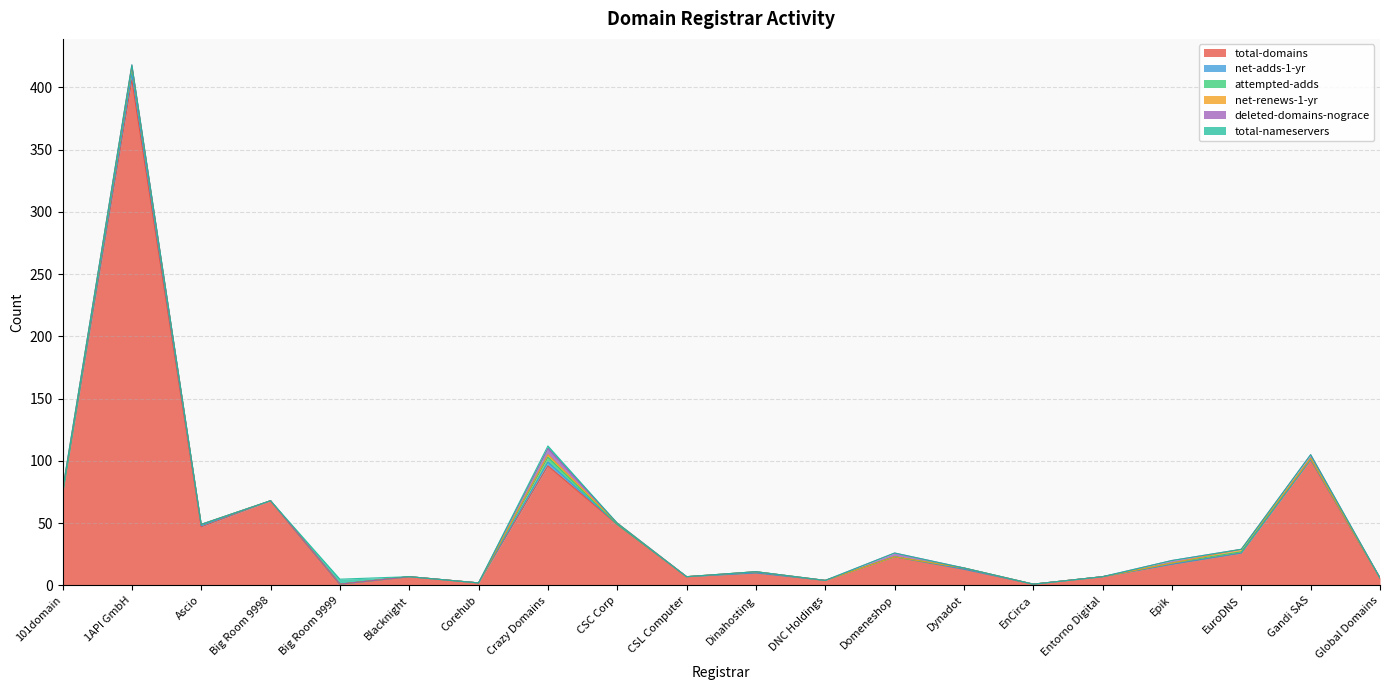

Reading right to left, extract all data points from this chart.

total-domains: Global Domains=6	Gandi SAS=101	EuroDNS=26	Epik=17	Entorno Digital=7	EnCirca=1	Dynadot=13	Domeneshop=23	DNC Holdings=4	Dinahosting=10	CSL Computer=7	CSC Corp=49	Crazy Domains=96	Corehub=2	Blacknight=7	Big Room 9999=1	Big Room 9998=68	Ascio=47	1API GmbH=406	101domain=73
net-adds-1-yr: Global Domains=0	Gandi SAS=0	EuroDNS=0	Epik=0	Entorno Digital=0	EnCirca=0	Dynadot=0	Domeneshop=0	DNC Holdings=0	Dinahosting=0	CSL Computer=0	CSC Corp=0	Crazy Domains=3	Corehub=0	Blacknight=0	Big Room 9999=0	Big Room 9998=0	Ascio=1	1API GmbH=5	101domain=0
attempted-adds: Global Domains=0	Gandi SAS=1	EuroDNS=1	Epik=1	Entorno Digital=0	EnCirca=0	Dynadot=1	Domeneshop=0	DNC Holdings=0	Dinahosting=1	CSL Computer=0	CSC Corp=0	Crazy Domains=4	Corehub=0	Blacknight=0	Big Room 9999=0	Big Room 9998=0	Ascio=1	1API GmbH=5	101domain=0
net-renews-1-yr: Global Domains=0	Gandi SAS=0	EuroDNS=2	Epik=0	Entorno Digital=0	EnCirca=0	Dynadot=0	Domeneshop=0	DNC Holdings=0	Dinahosting=0	CSL Computer=0	CSC Corp=1	Crazy Domains=2	Corehub=0	Blacknight=0	Big Room 9999=0	Big Room 9998=0	Ascio=0	1API GmbH=1	101domain=3
deleted-domains-nograce: Global Domains=0	Gandi SAS=3	EuroDNS=0	Epik=2	Entorno Digital=0	EnCirca=0	Dynadot=0	Domeneshop=3	DNC Holdings=0	Dinahosting=0	CSL Computer=0	CSC Corp=0	Crazy Domains=5	Corehub=0	Blacknight=0	Big Room 9999=0	Big Room 9998=0	Ascio=0	1API GmbH=1	101domain=0
total-nameservers: Global Domains=0	Gandi SAS=0	EuroDNS=0	Epik=0	Entorno Digital=0	EnCirca=0	Dynadot=0	Domeneshop=0	DNC Holdings=0	Dinahosting=0	CSL Computer=0	CSC Corp=0	Crazy Domains=2	Corehub=0	Blacknight=0	Big Room 9999=4	Big Room 9998=0	Ascio=0	1API GmbH=0	101domain=0